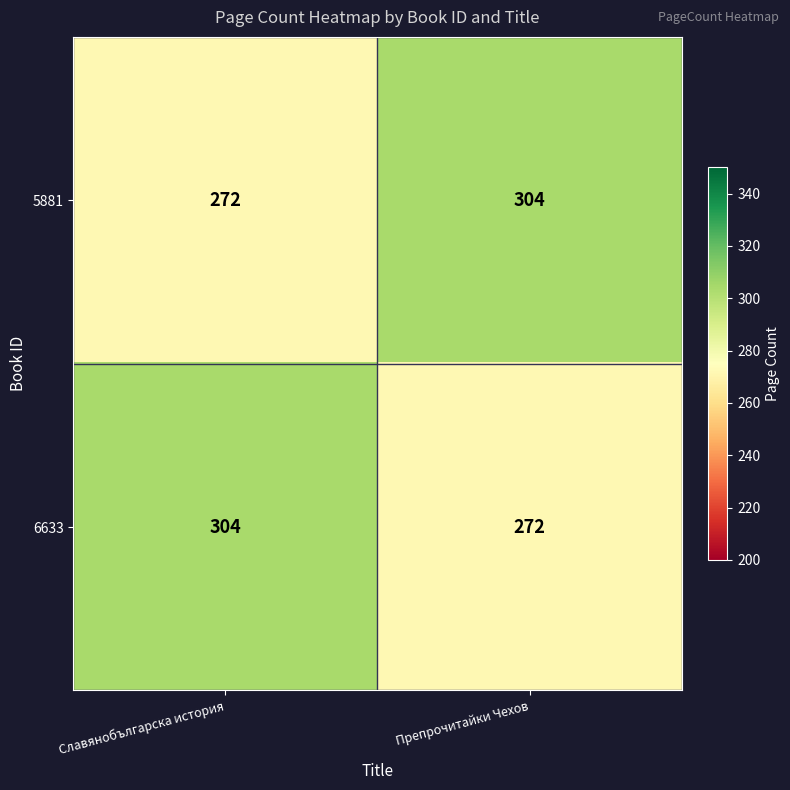

Rank the categories by 6633 value from highest to lowest.

Славянобългарска история, Препрочитайки Чехов